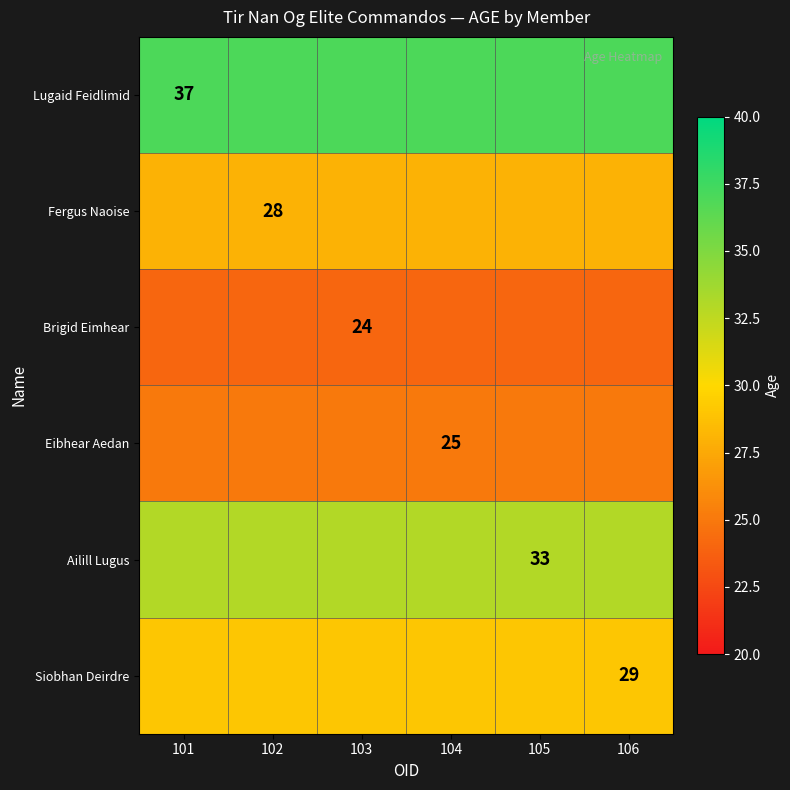

True or false: Ailill Lugus has a value of 48 at 105.

False